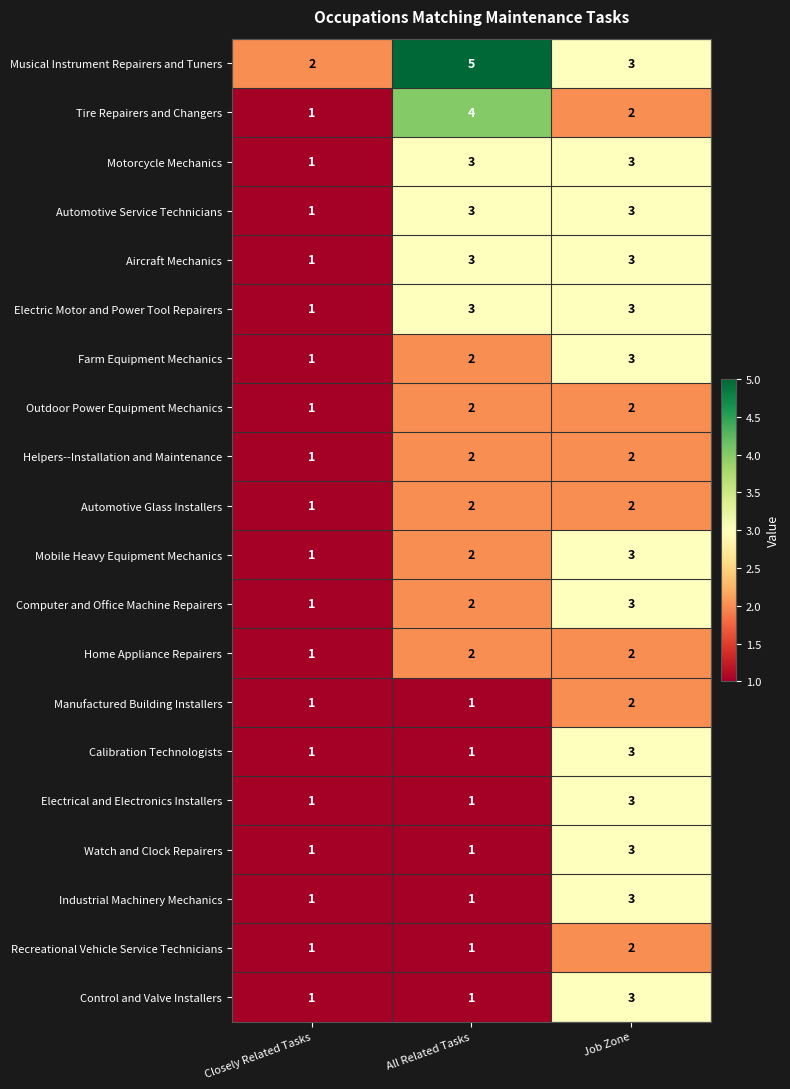

What is the total value across all series at Closely Related Tasks?

21